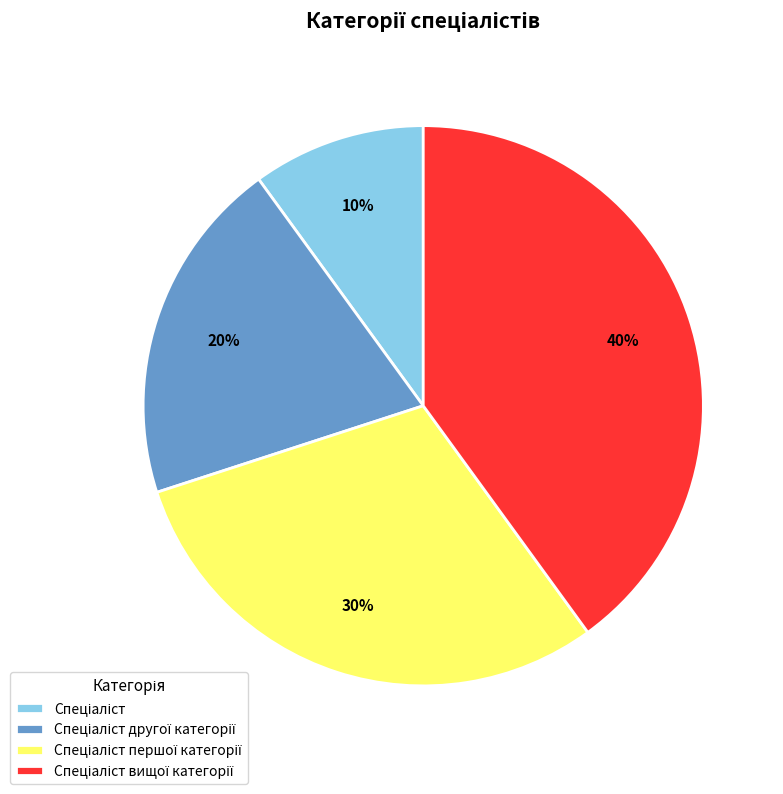

To the nearest percent, what is the difference between the largest and smallest slice percentages?

30%